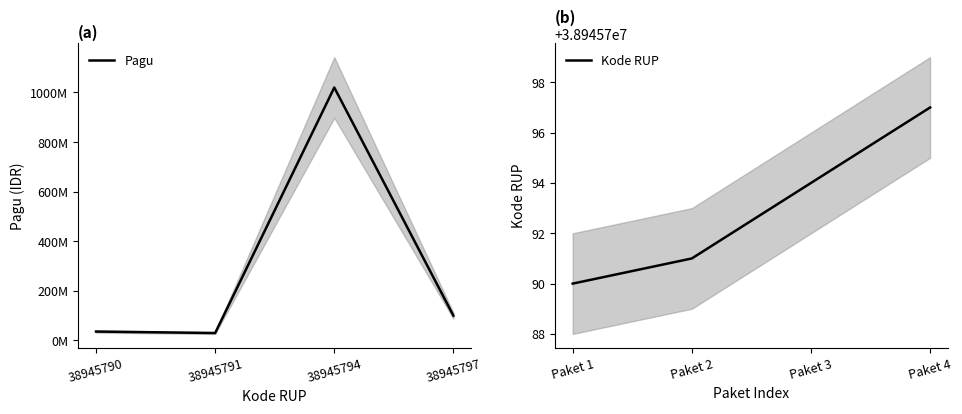

Where is the first local minimum for Pagu?

38945791